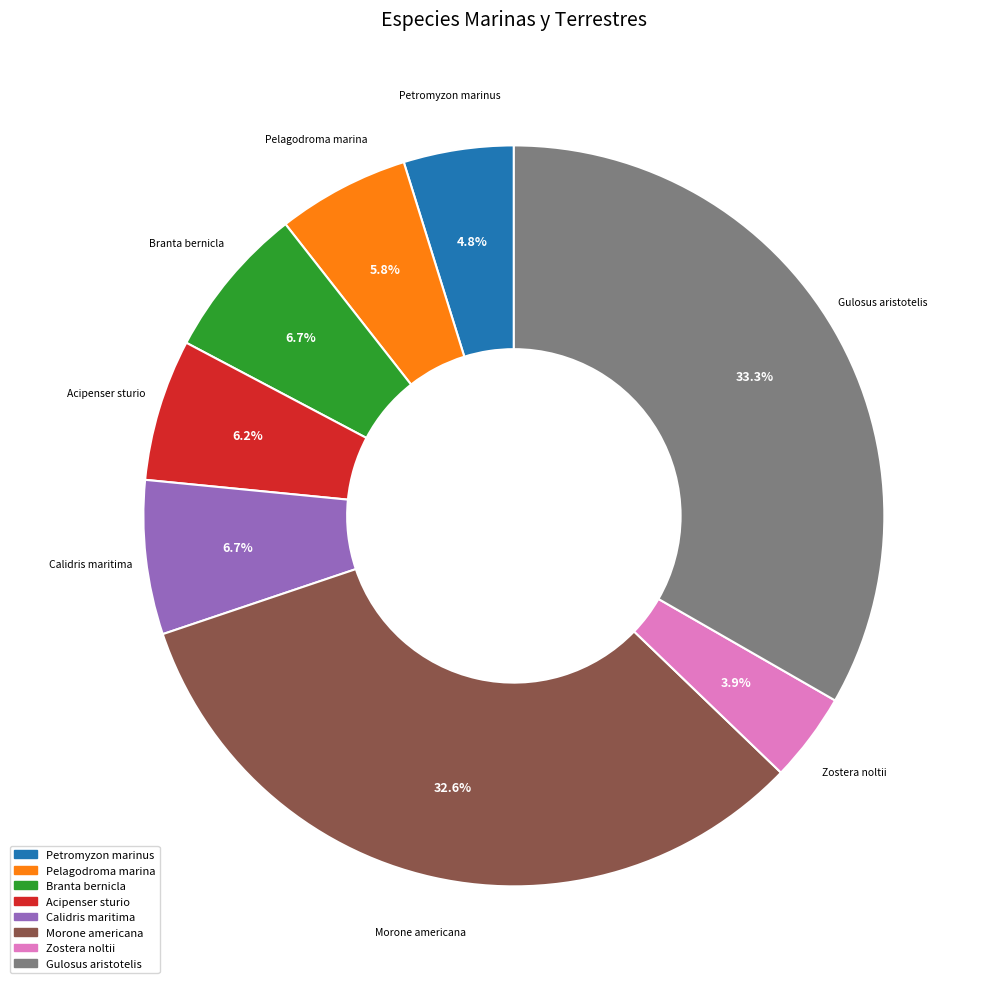

To the nearest percent, what is the difference between the Gulosus aristotelis and Acipenser sturio slice percentages?

27%